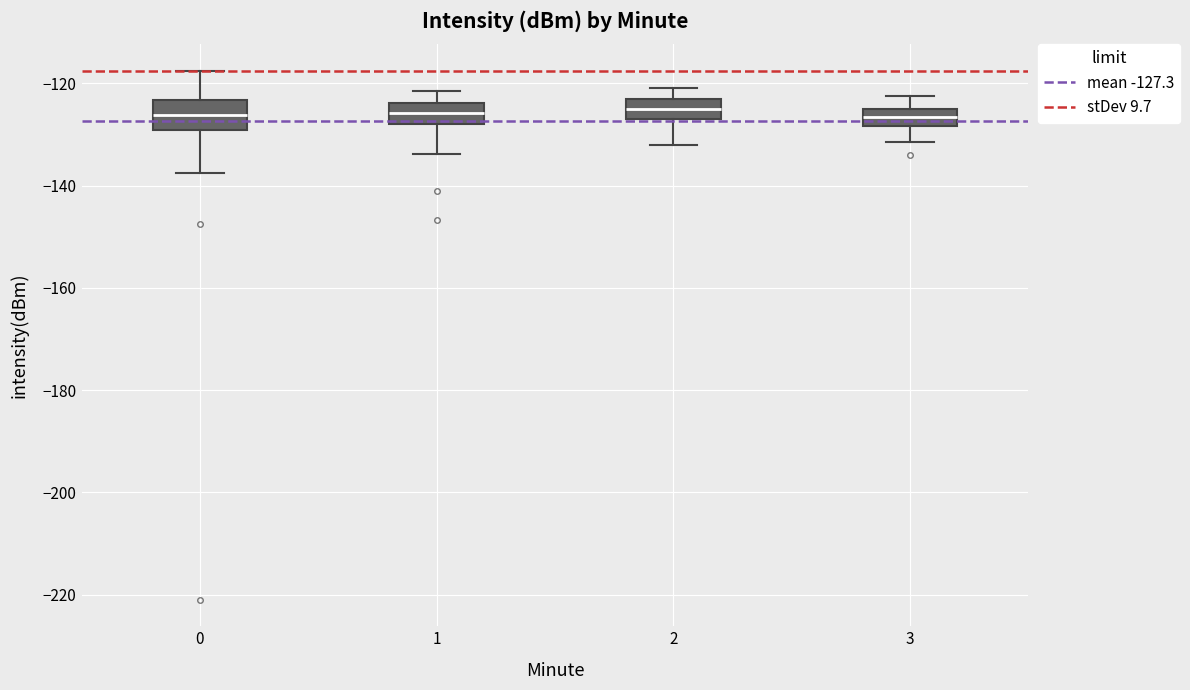

Where does the lower whisker of the box at x = 0 end on the y-axis? The values are not printed on the chart, so give them approximately, as read against the axis.

-138